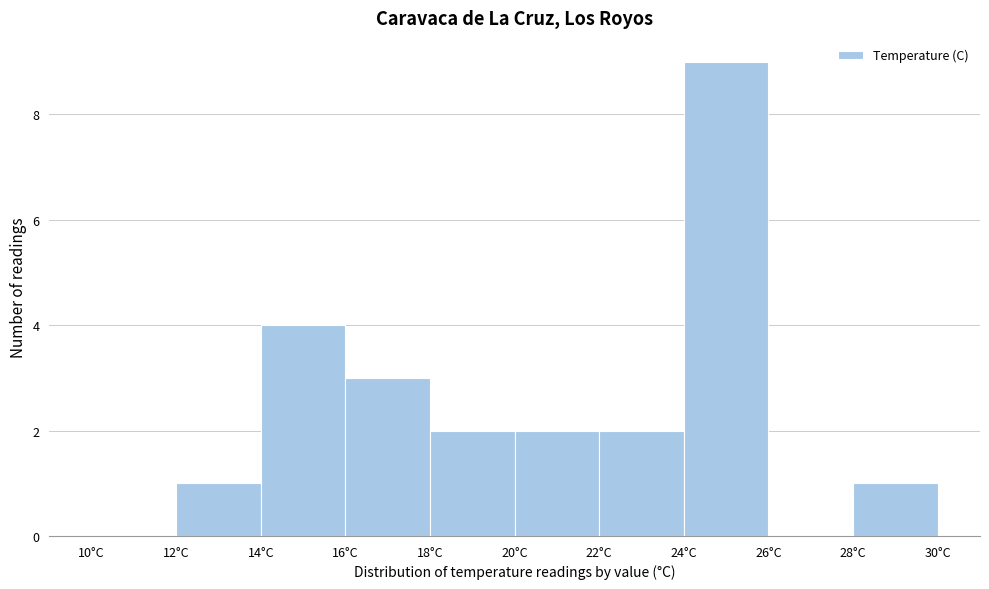

What is the height of the bar covering 12 to 14 on the x-axis? The values are not printed on the chart, so give them approximately, as read against the axis.

1